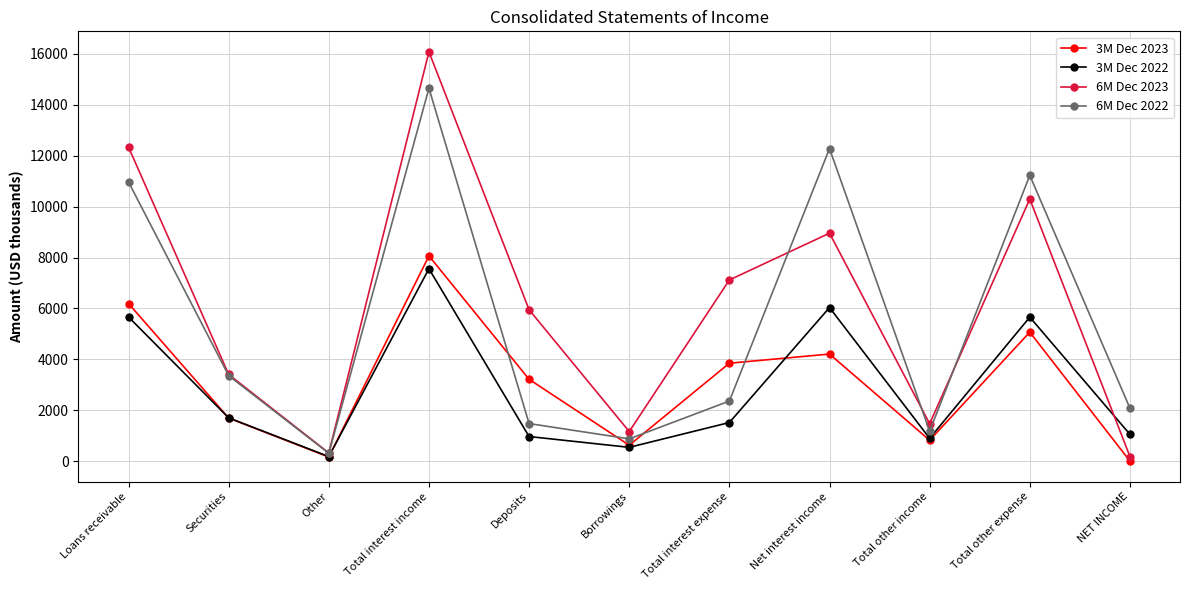

What is the difference between the 3M Dec 2022 values at Net interest income and Borrowings?

5486